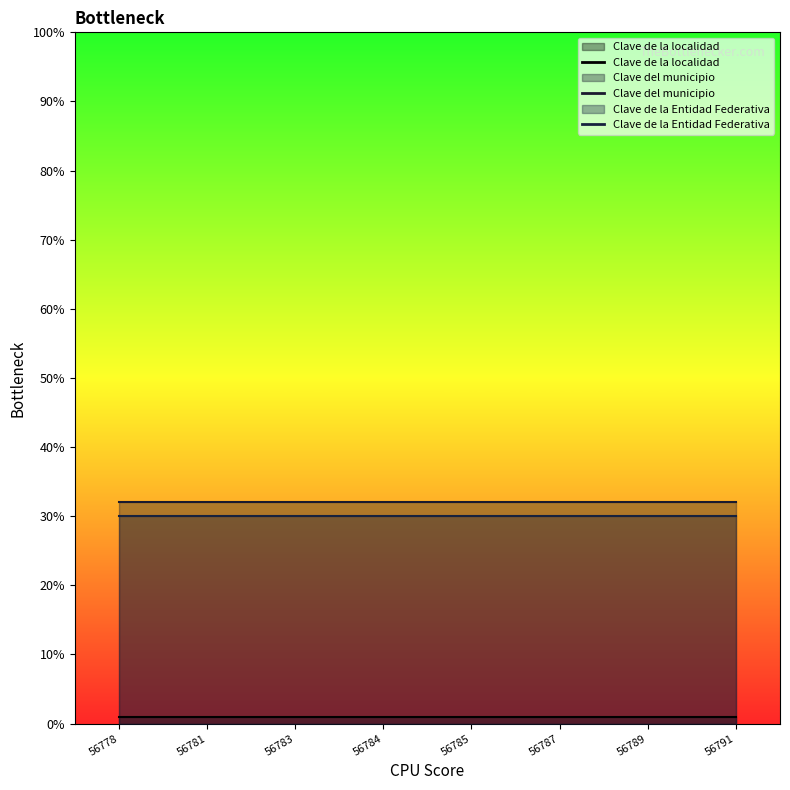

Does the chart display data point markers on the line(s)?

No